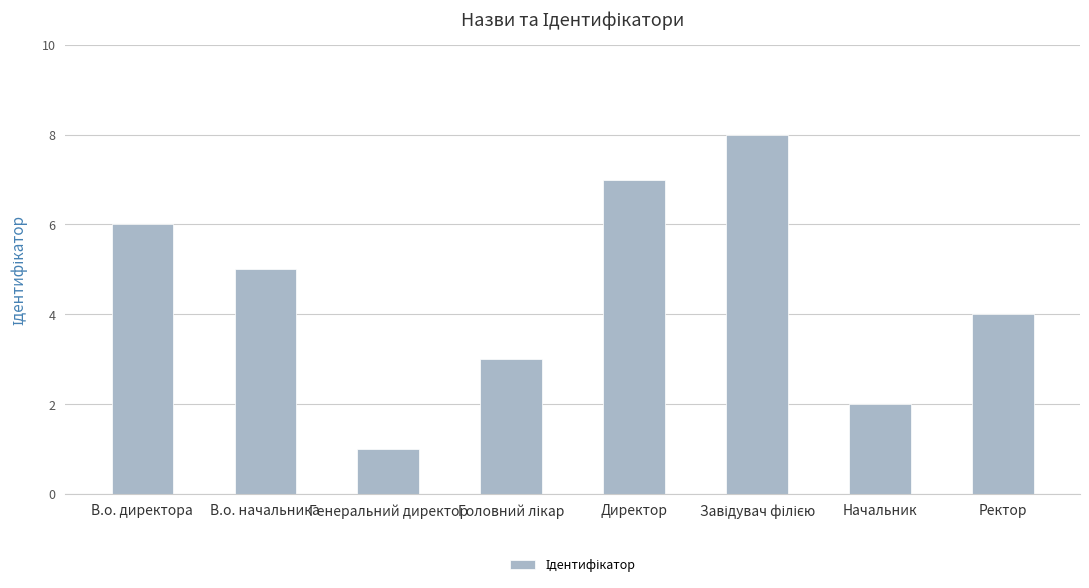

How many values are between 3 and 7?

5